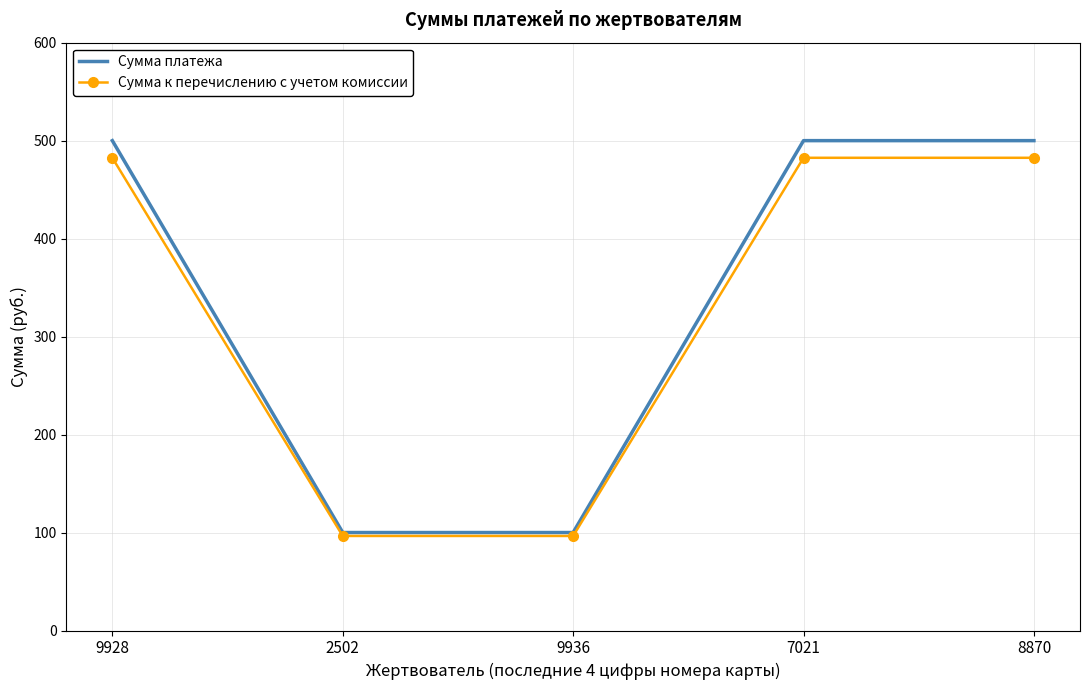

Reading left to right, extract all data points from this chart.

Сумма платежа: 9928=500.0	2502=100.0	9936=100.0	7021=500.0	8870=500.0
Сумма к перечислению с учетом комиссии: 9928=482.5	2502=96.5	9936=96.5	7021=482.5	8870=482.5